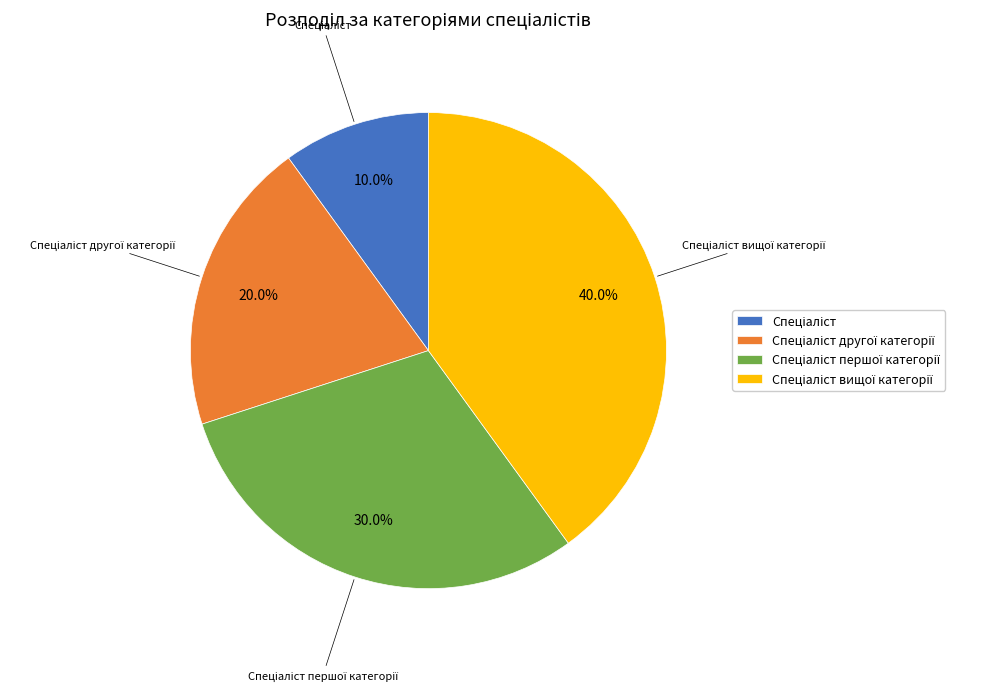

Is there any slice that represents more than half of the pie?

No